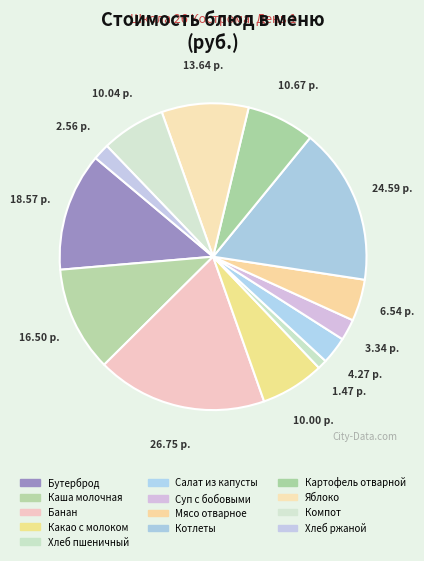

To the nearest percent, what is the difference between the Хлеб пшеничный and Котлеты slice percentages?

16%